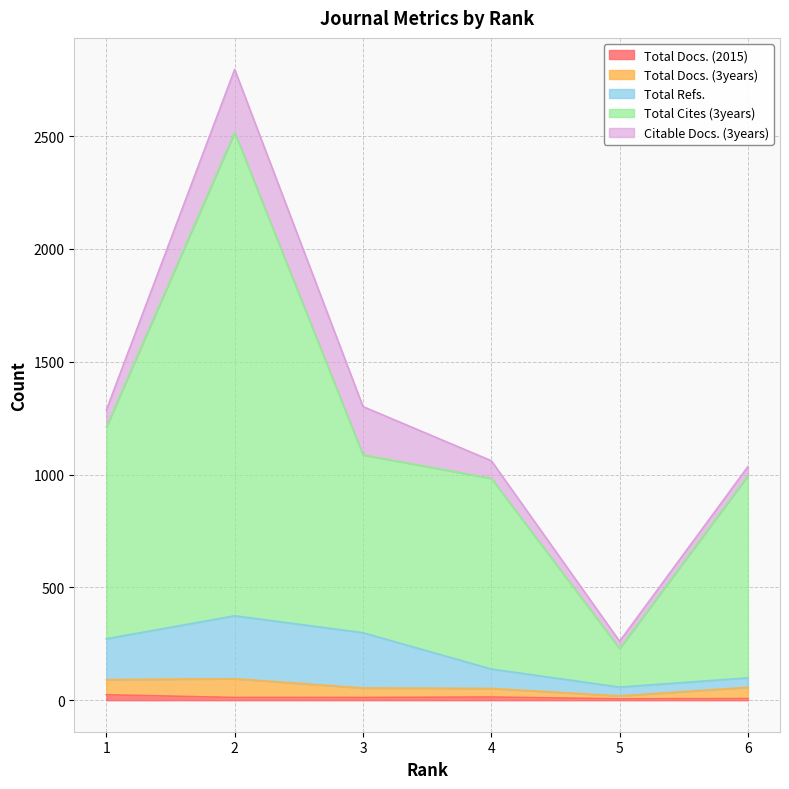

What is the smallest value displayed?

6